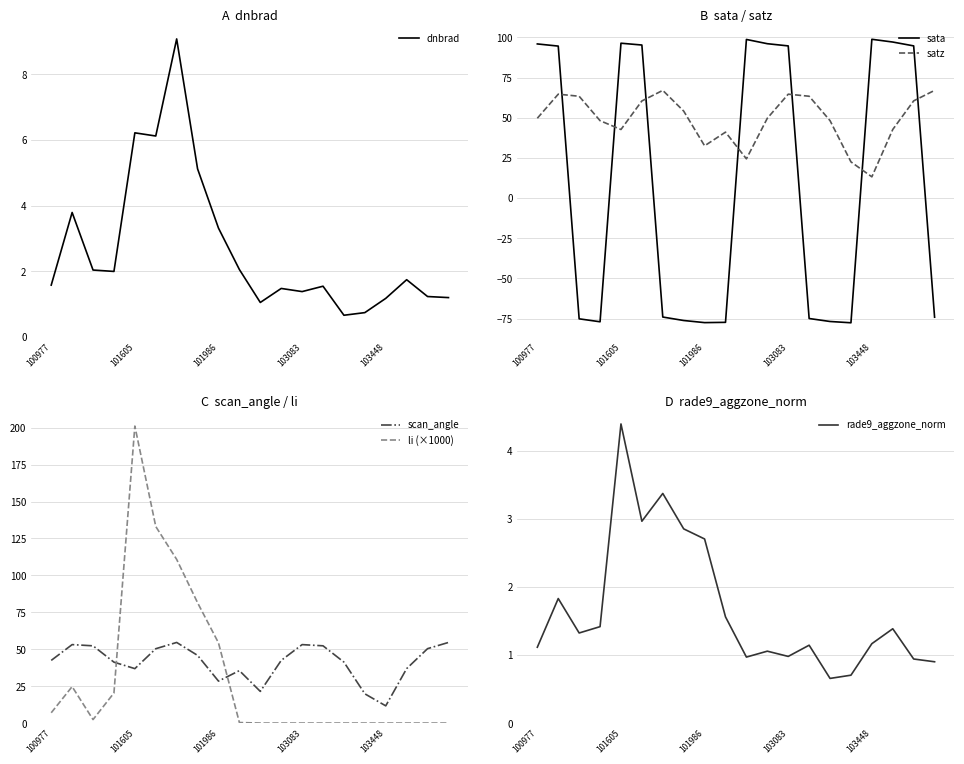

What is the difference between the maximum and second lowest values in the satz series?

44.5